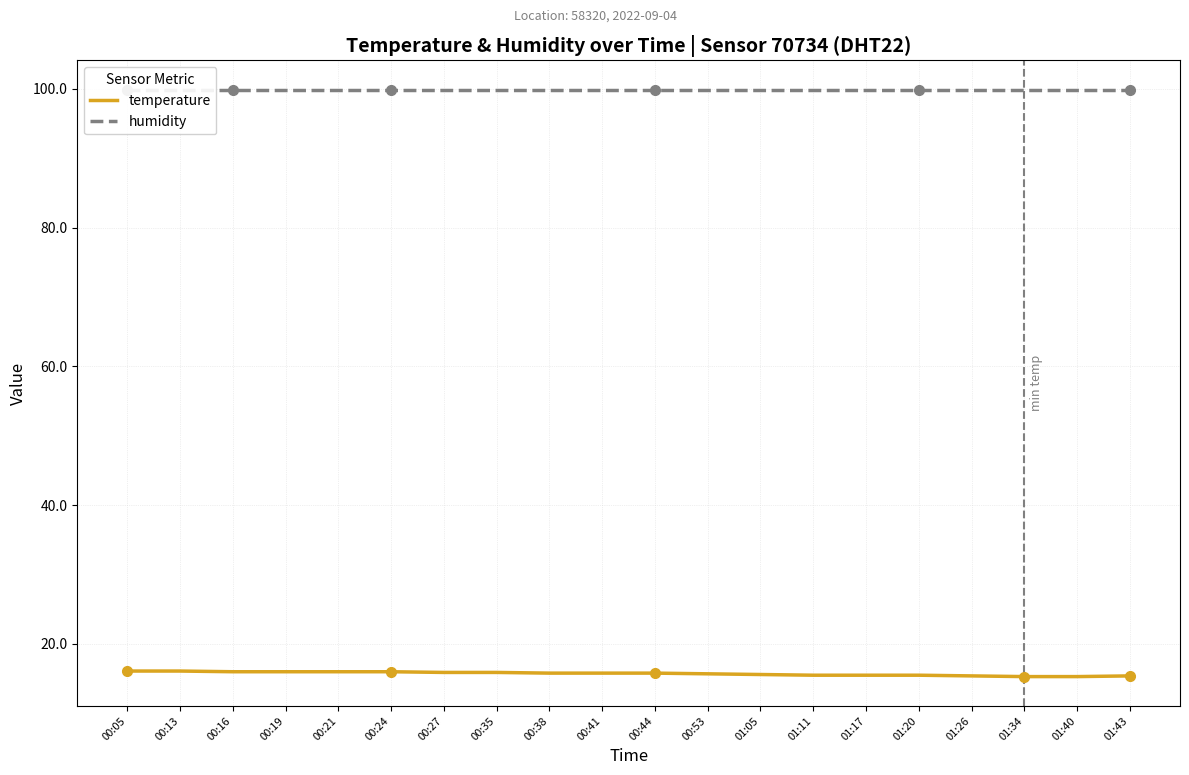

Which series changed the most between 00:16 and 00:21?

temperature